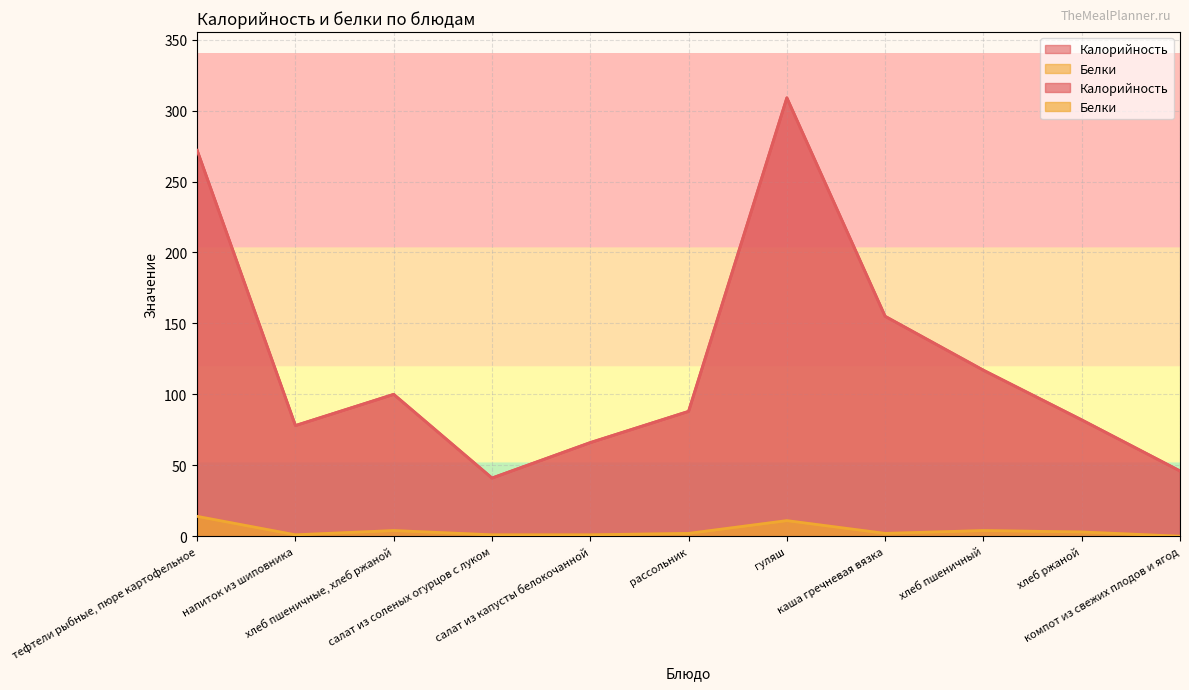

What are all the series names shown in the legend?

Калорийность, Белки